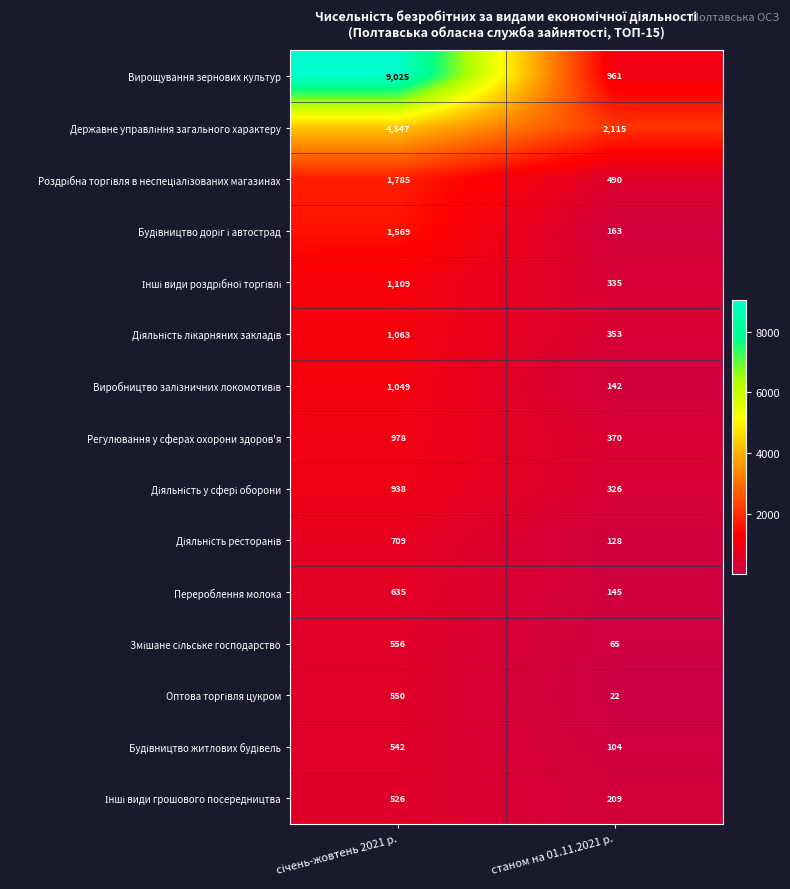

The Регулювання у сферах охорони здоров'я series shows 221 at станом на 01.11.2021 р.. True or false?

False